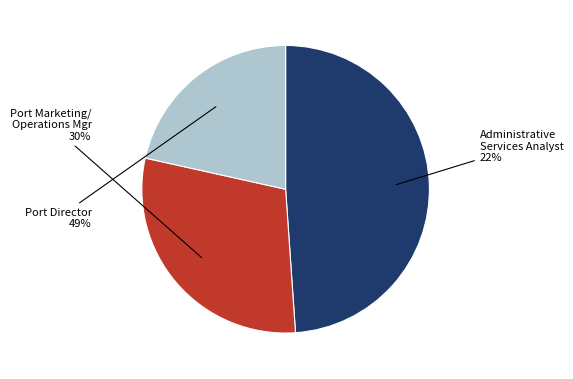

Is it true that Port Marketing/Operations Mgr is 30% of the pie?

True